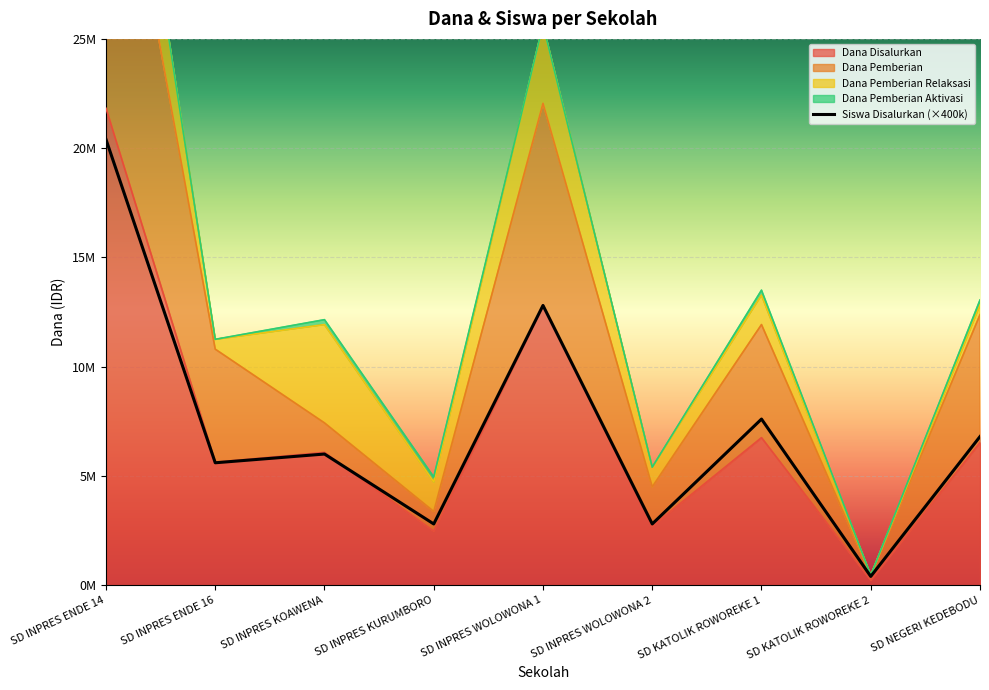

Between SD INPRES ENDE 14 and SD INPRES WOLOWONA 2, which series saw the biggest shift?

Dana Pemberian